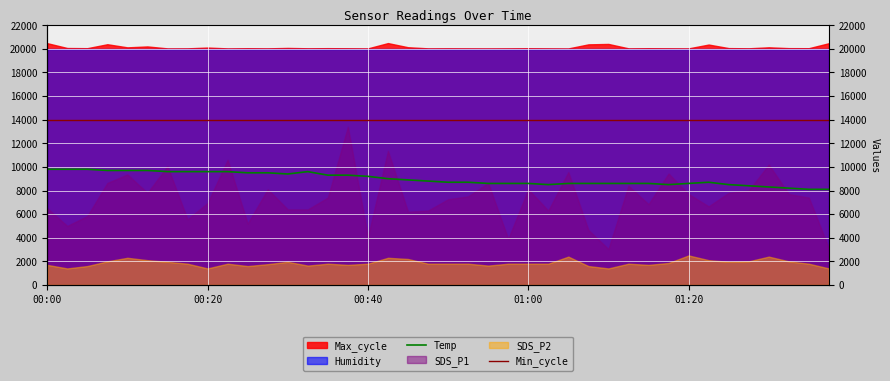

Is it true that Min_cycle equals 14000 at 26?

True